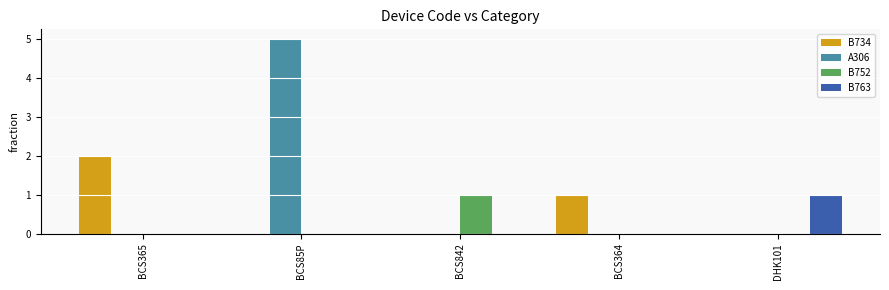

The value of B763 at BCS85P is 0. True or false?

True